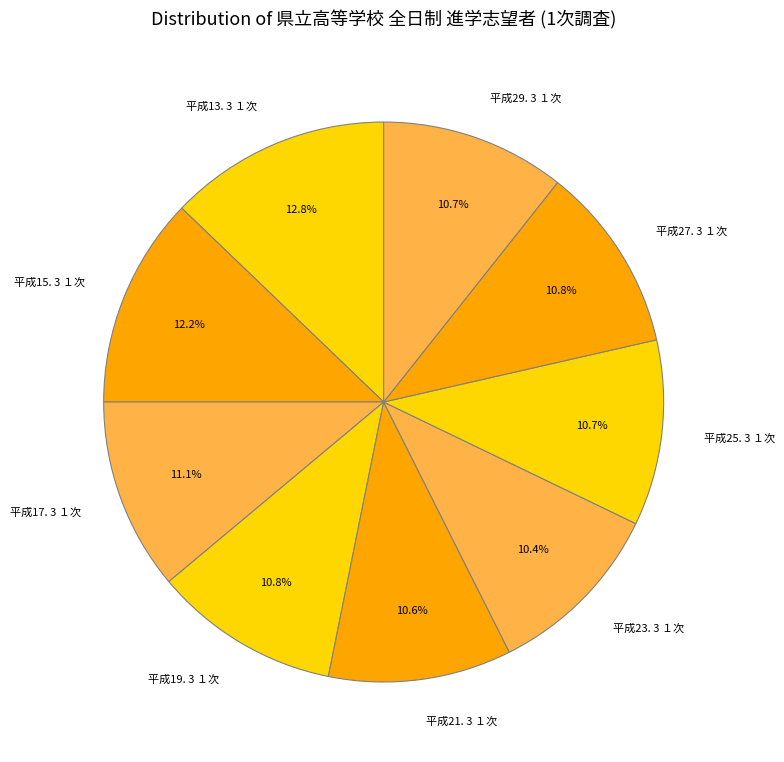

Does 平成13. 3 １次 account for over 50% of the chart?

No